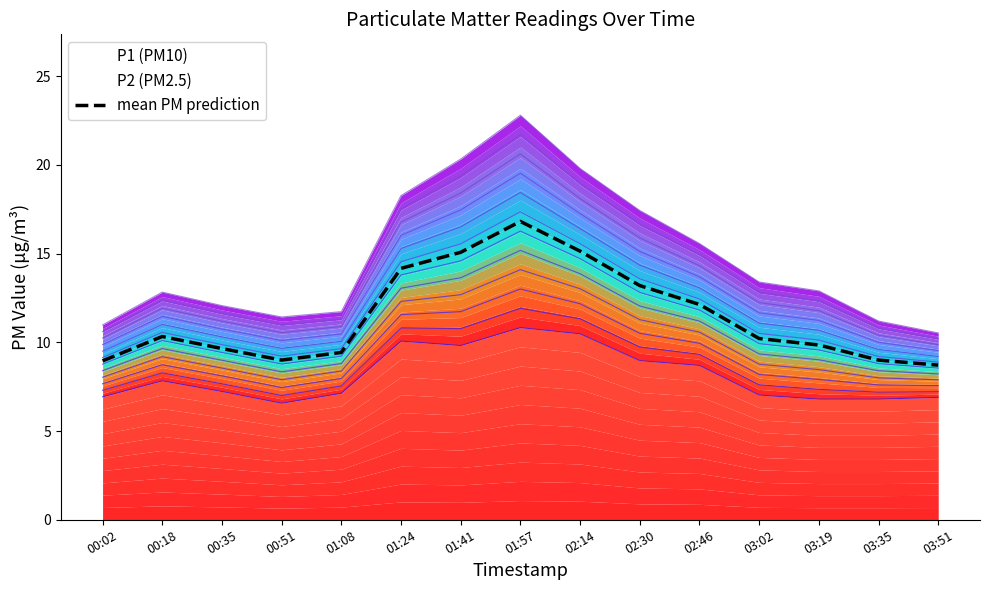

What is the ratio of the value at 01:41 to the value at 03:02?

1.5